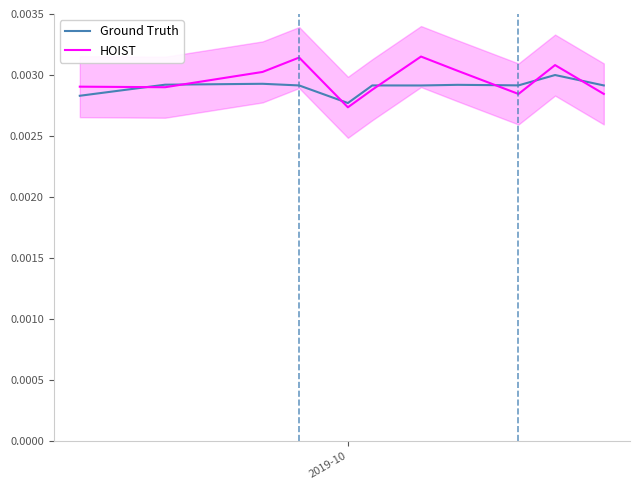

How many categories are shown in the chart?

11